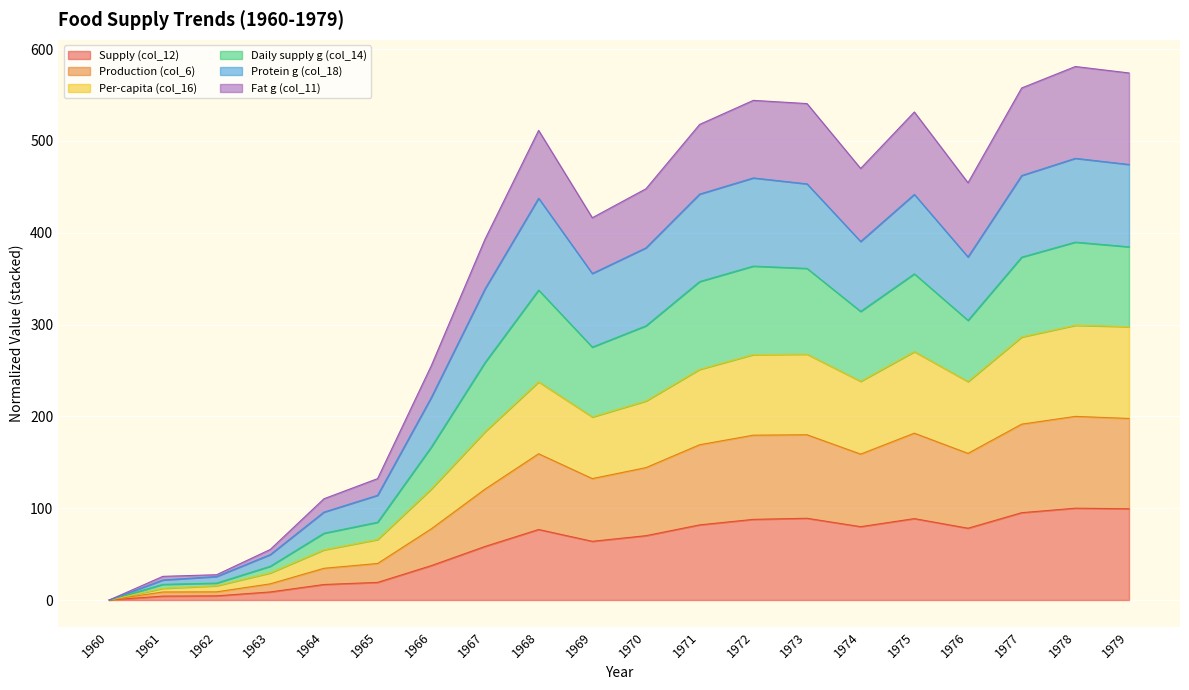

What is the total value across all series at 1968?

511.5